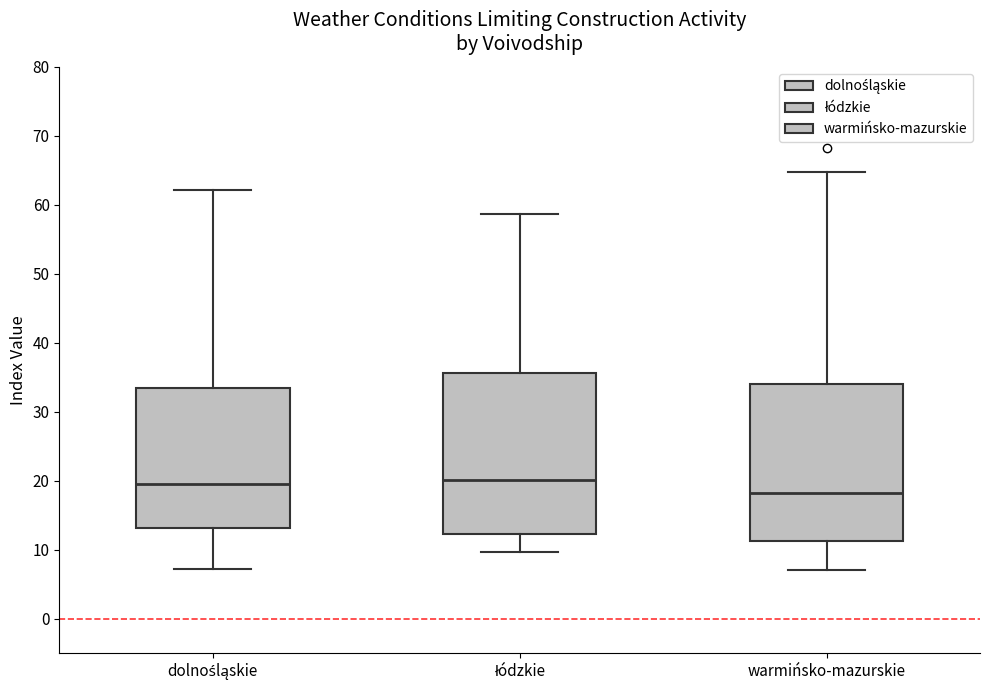

Reading left to right, read every box against the y-axis: the position of its median line, the range the box covers, and the ends of its whiskers. The values are not printed on the chart, so give them approximately, as read against the axis.

dolnośląskie: median 20, box 13 to 33, whiskers 7 to 62
łódzkie: median 20, box 12 to 36, whiskers 10 to 59
warmińsko-mazurskie: median 18, box 11 to 34, whiskers 7 to 65